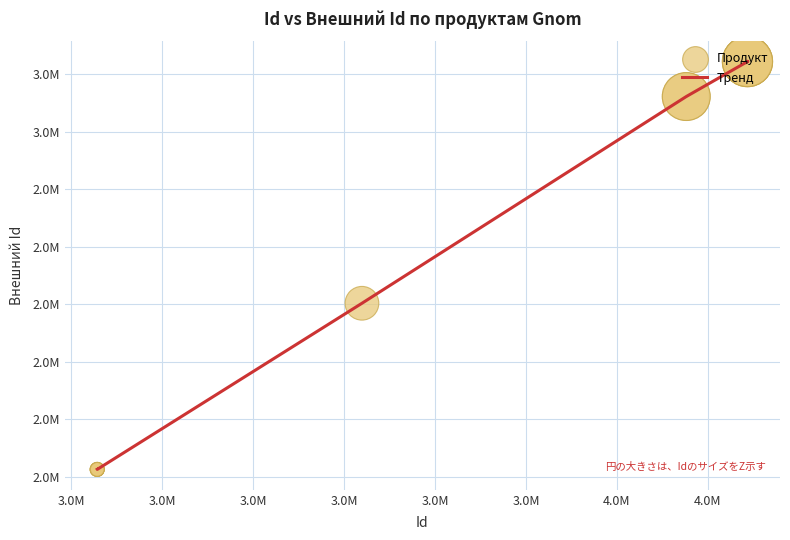

Does the chart have visible grid lines?

Yes